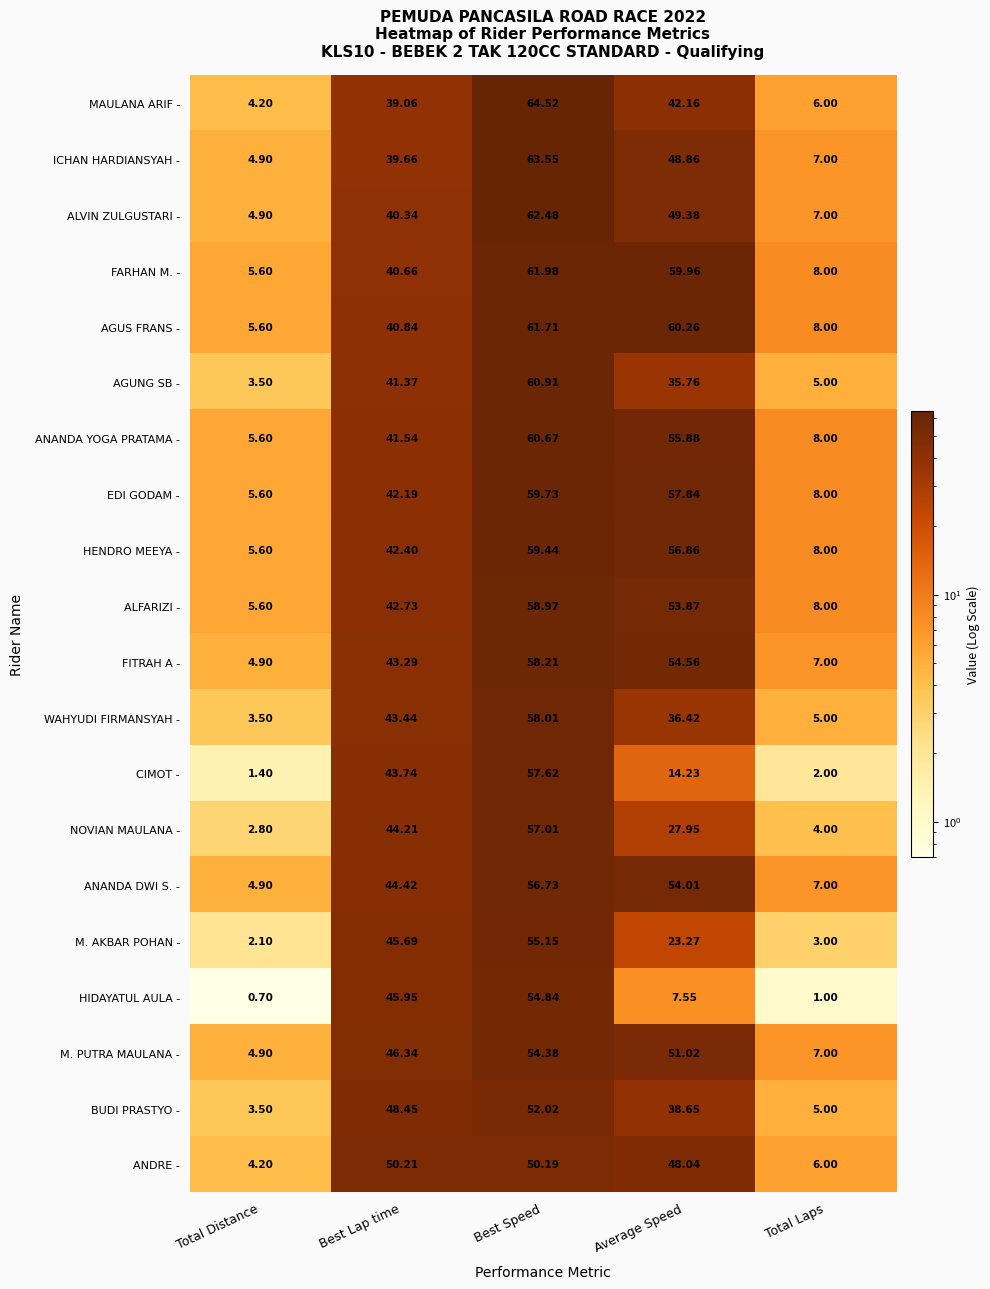

At which category is the sum across all series the highest?

Best Speed